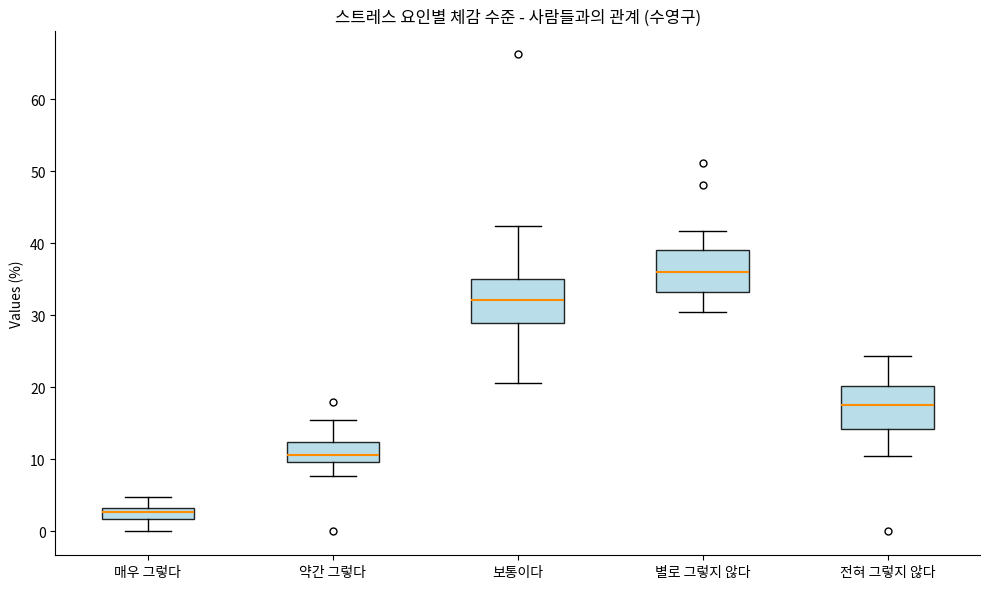

Where is the upper edge of the box for 매우 그렇다 on the y-axis? The values are not printed on the chart, so give them approximately, as read against the axis.

3